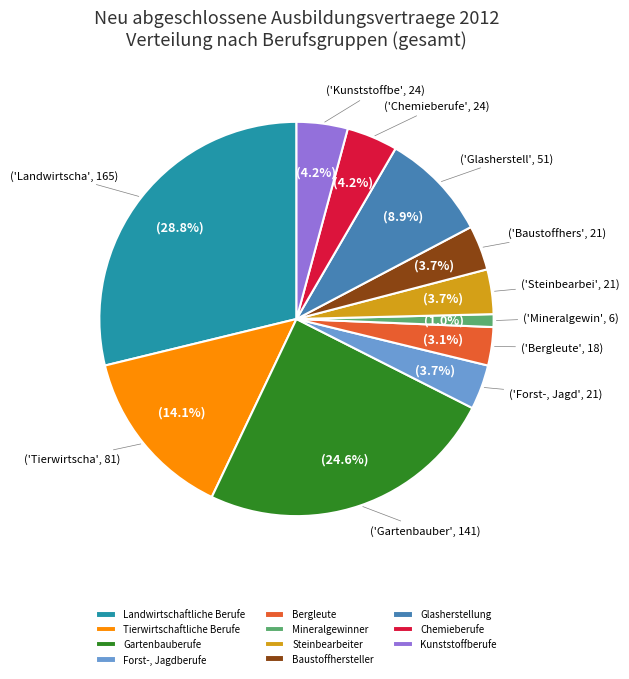

Combined, what portion of the pie is Bergleute and Steinbearbeiter?

6.8%